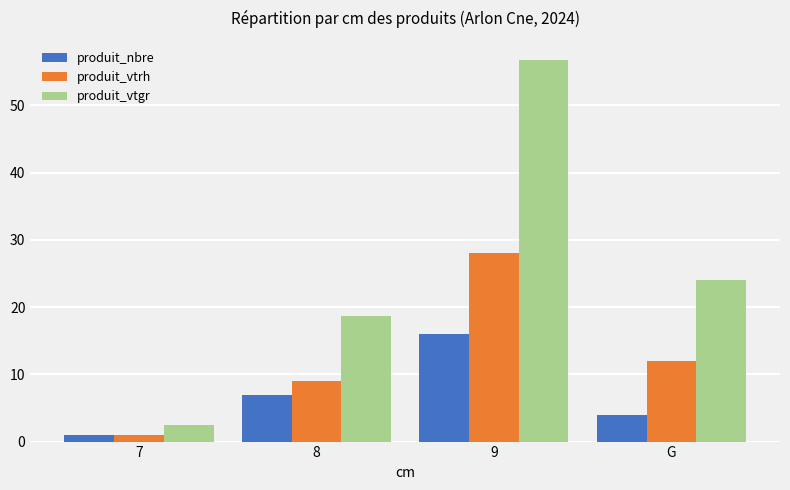

How many data points does each series have?

4